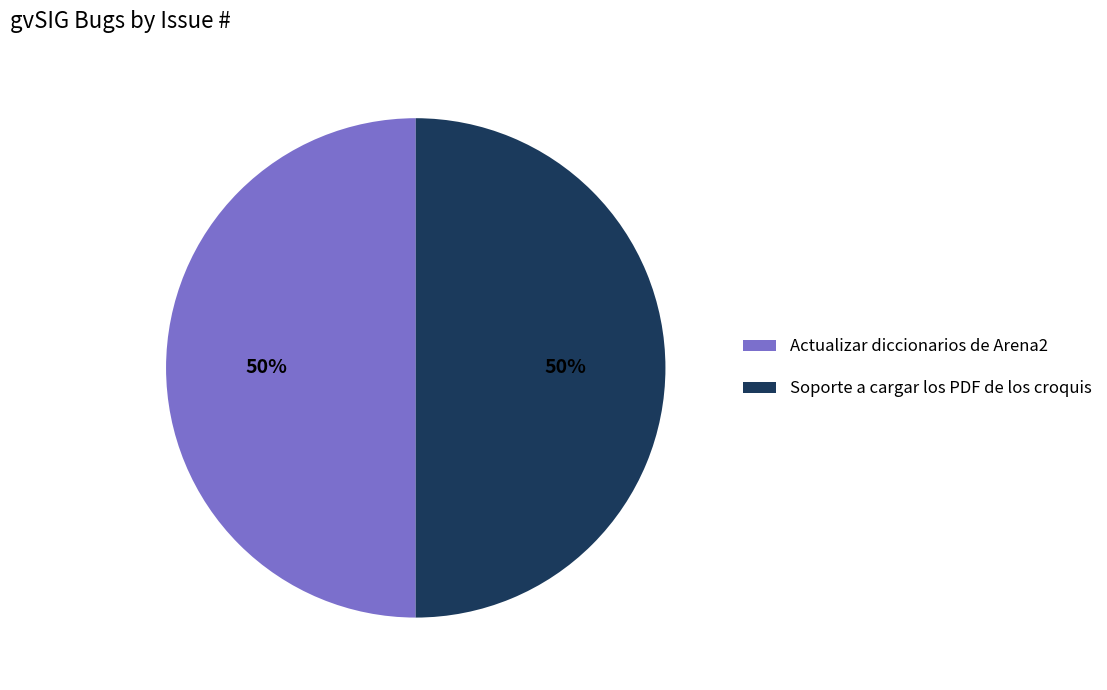

The Actualizar diccionarios de Arena2 slice represents 36% of the pie. True or false?

False